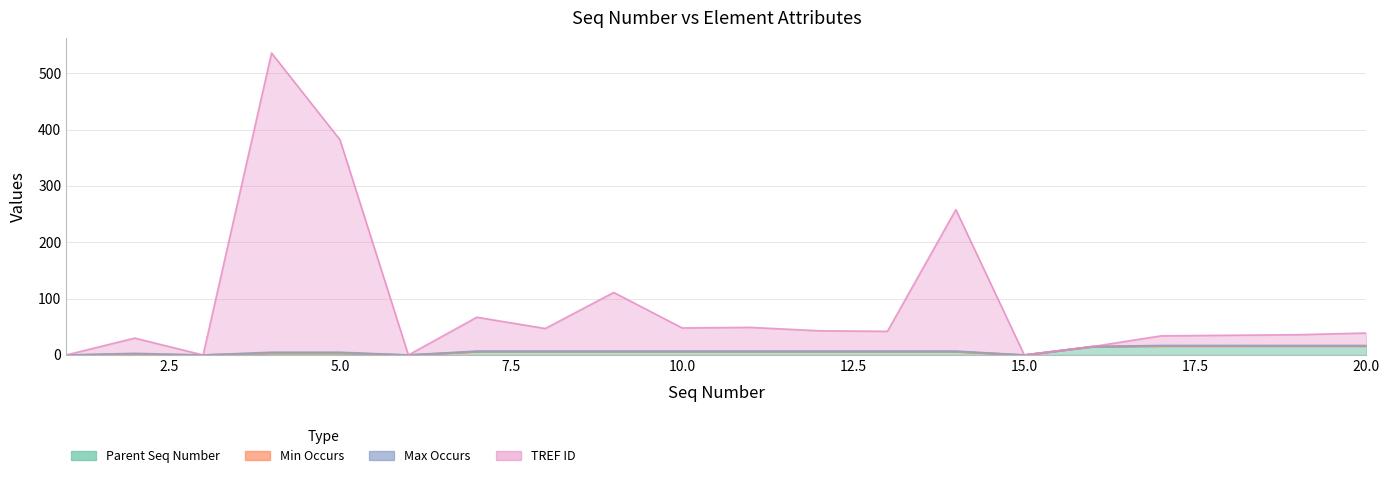

Does the chart have visible grid lines?

Yes